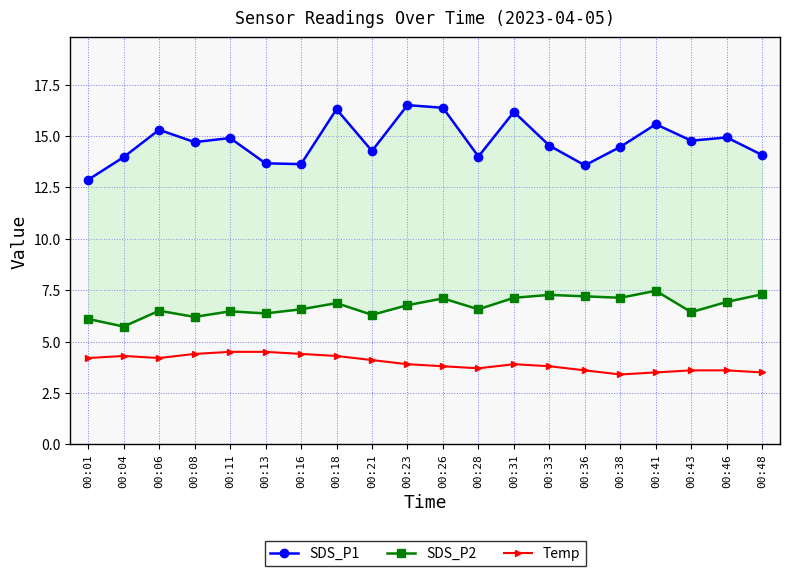

True or false: Temp and SDS_P2 cross at least once.

False